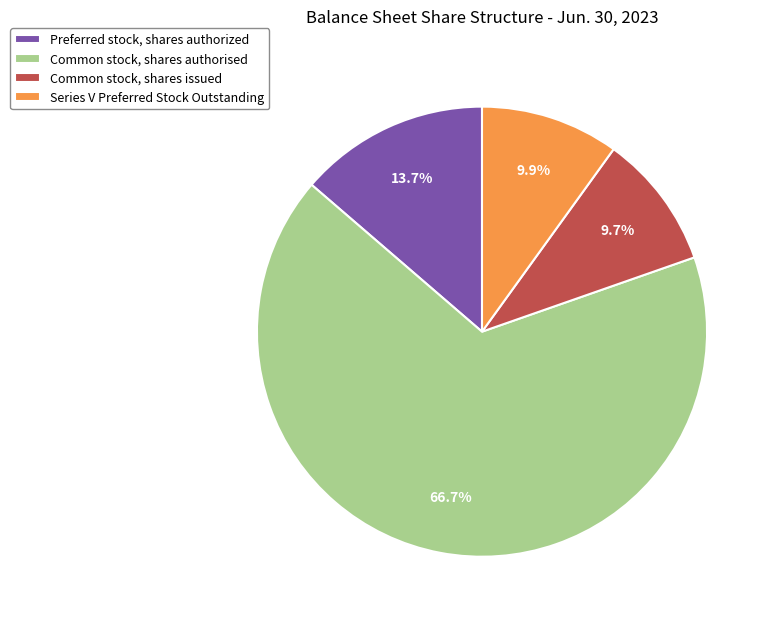

To the nearest percent, what is the combined percentage of Series V Preferred Stock Outstanding and Common stock, shares authorised?

77%